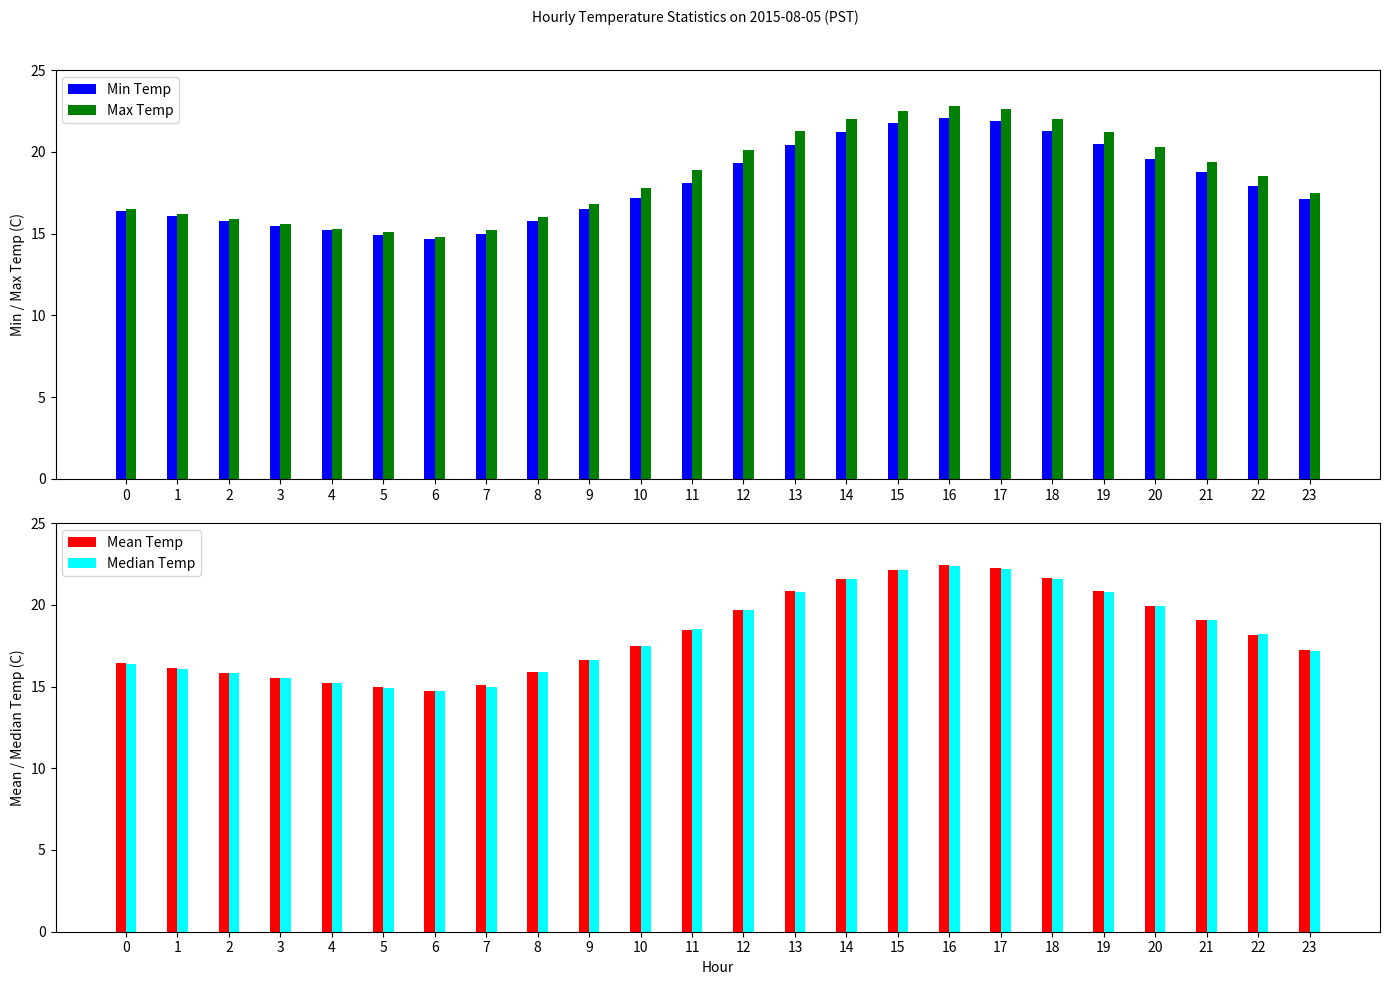

Which series has the largest total across all categories?

Max Temp